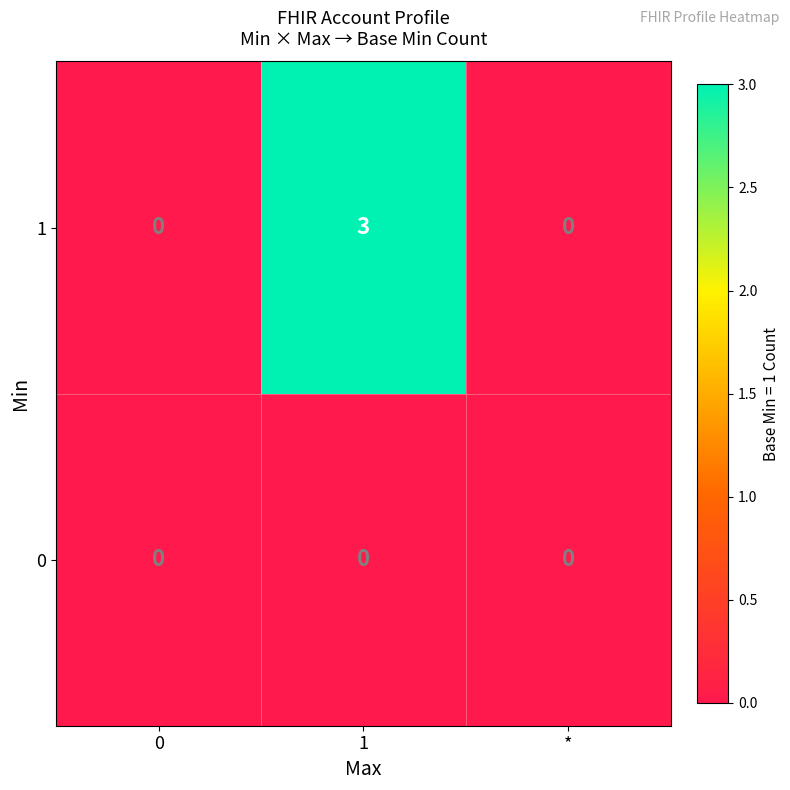

How many 1 values are between 0 and 3?

3